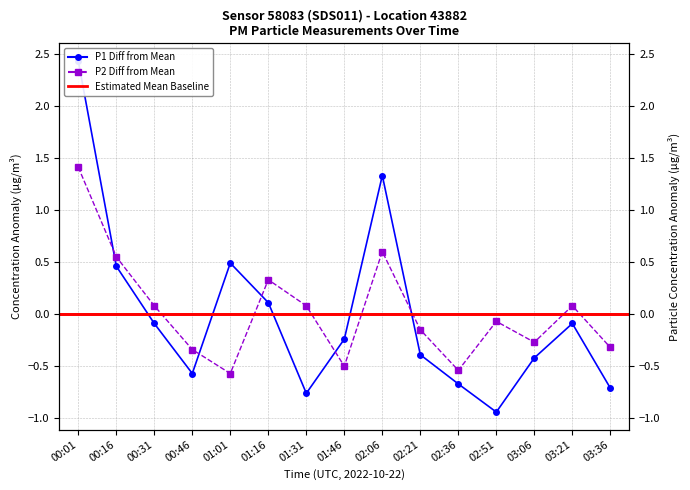

True or false: P1 has a value of 0.5 at 00:16.

True